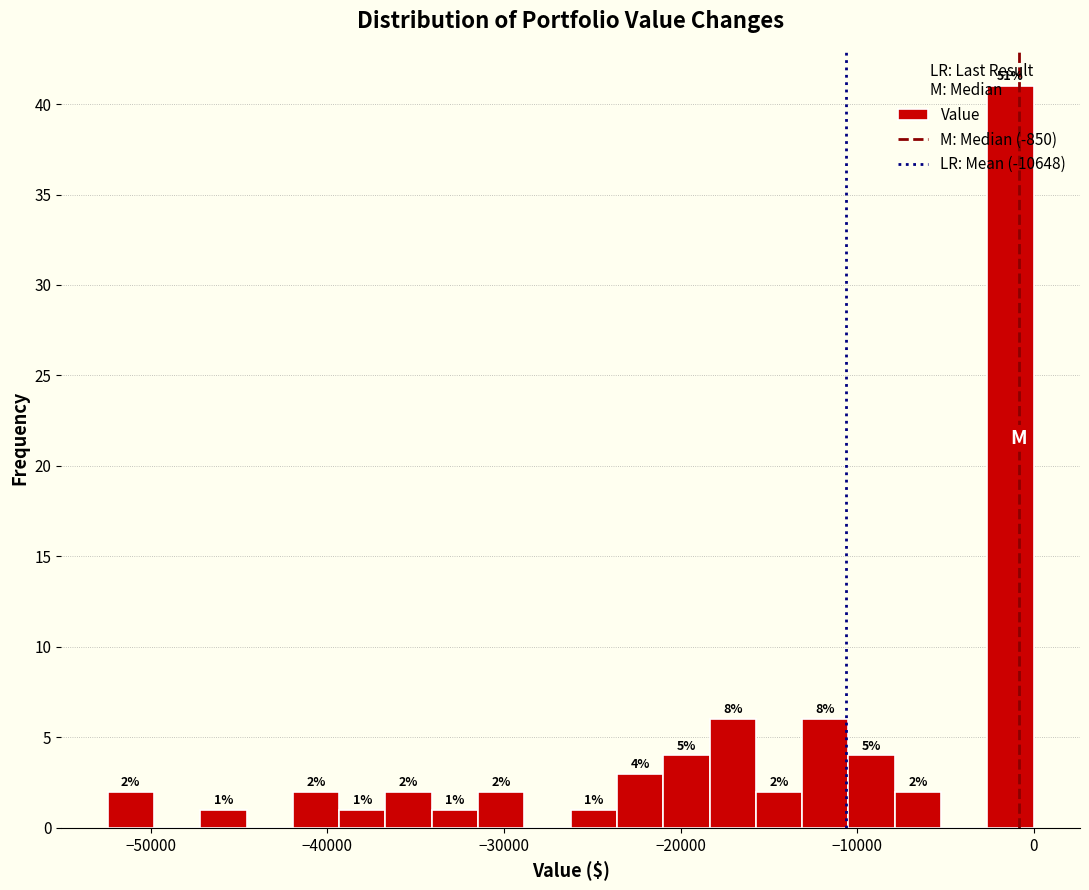

Read against the x-axis, roughly where is the centre of the tallest bar?

-1000